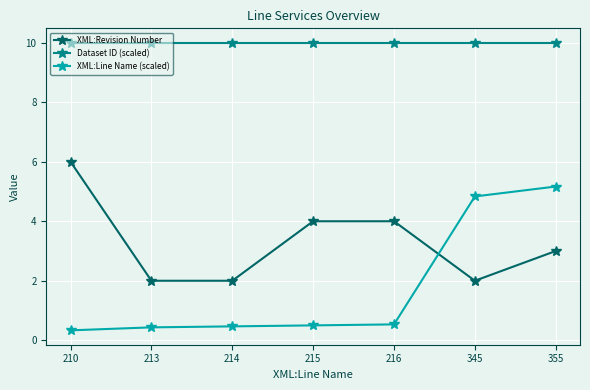

Is it true that XML:Revision Number equals 6.0 at 210?

True